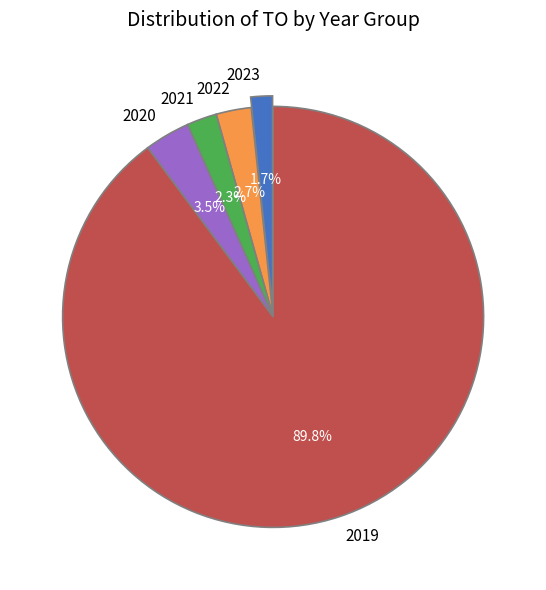

Is the sum of 2019 and 2023 greater than half?

Yes